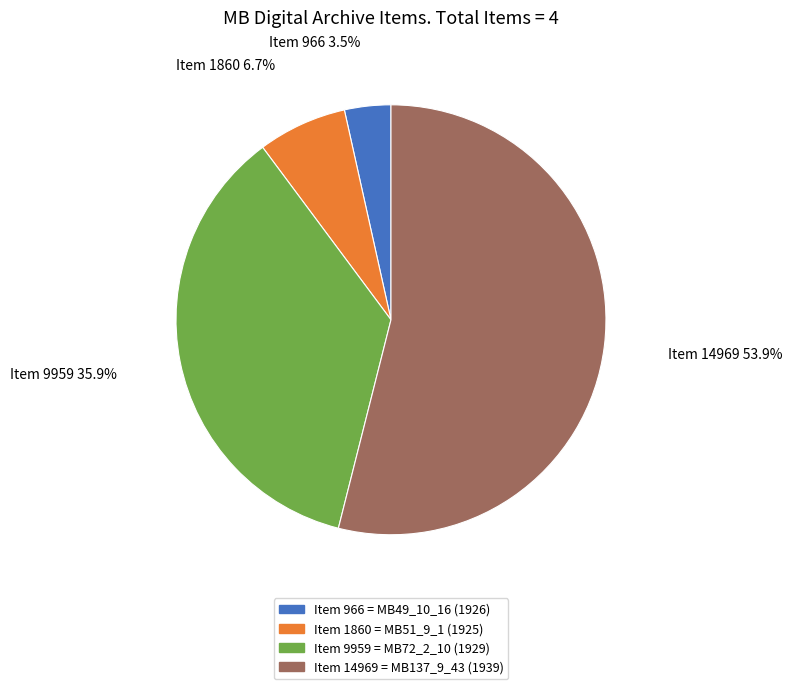

To the nearest percent, what is the difference between the largest and smallest slice percentages?

50%